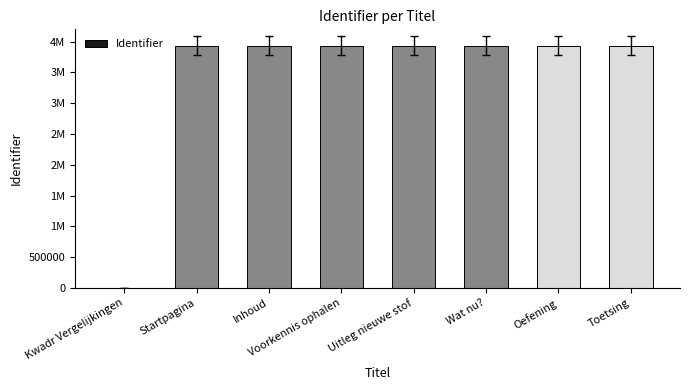

What is the difference between the maximum and minimum values?

3933166